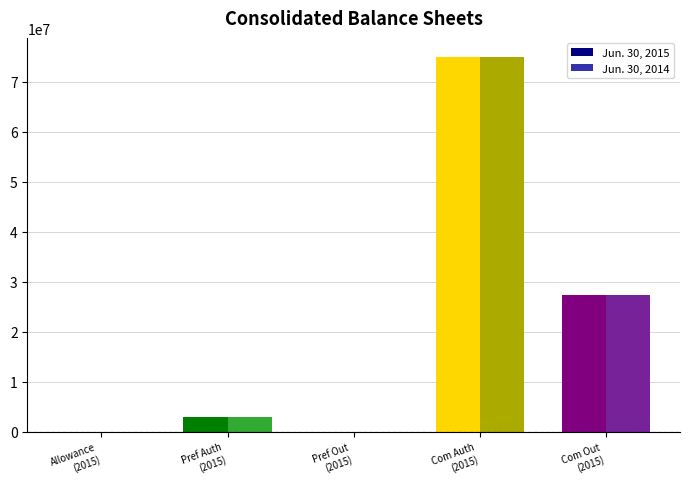

How many groups of bars are there?

5